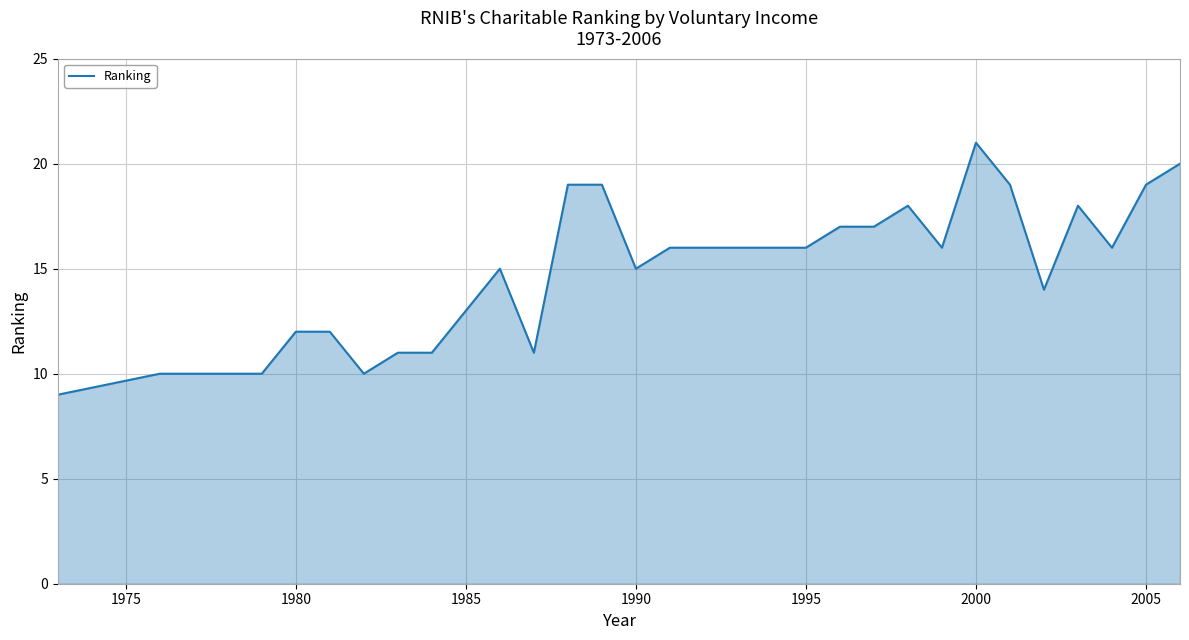

What is the difference between the maximum and minimum values?

12.0